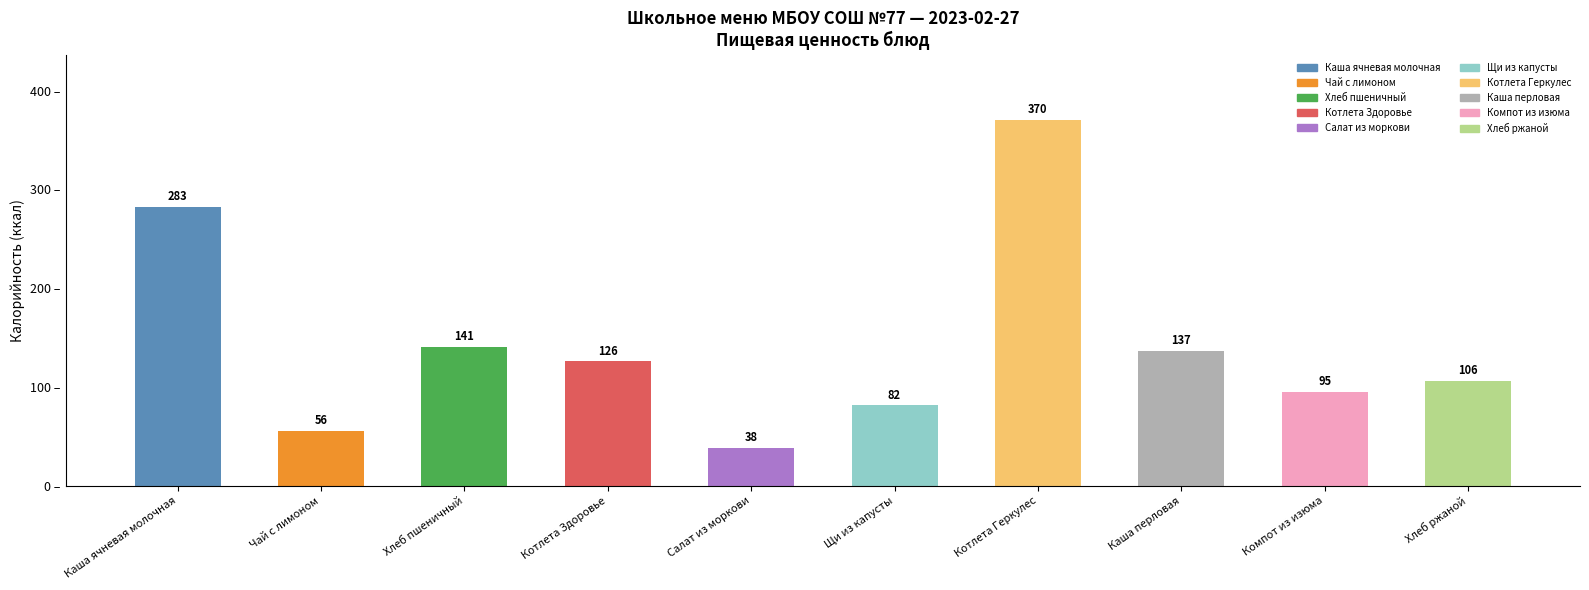

What is the maximum value shown in the chart?

370.0